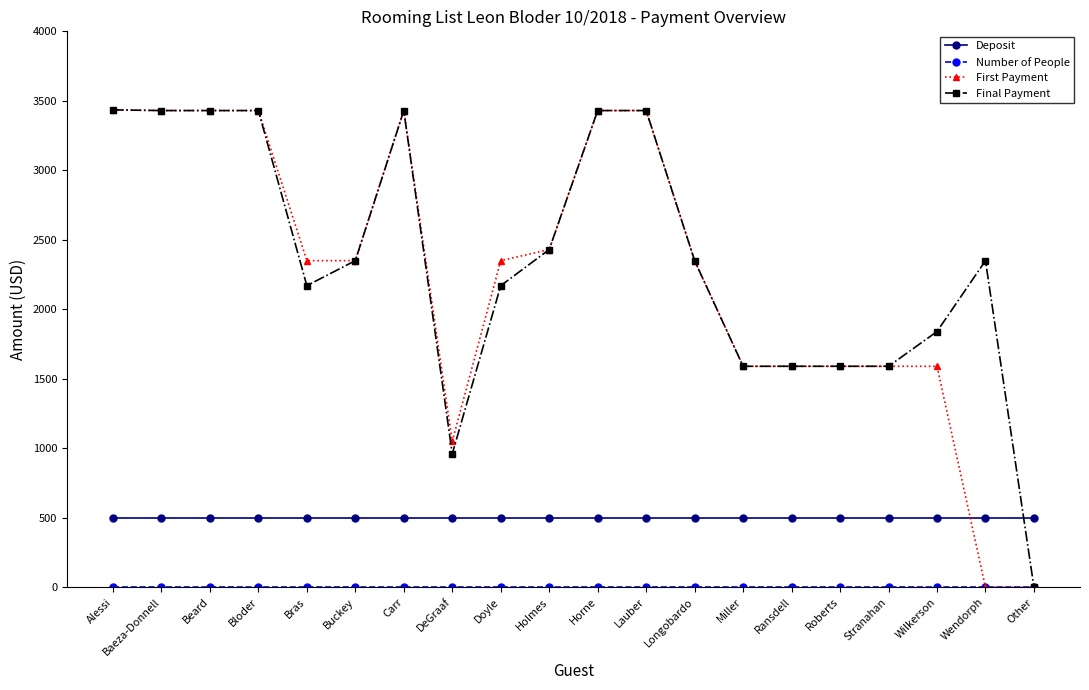

True or false: First Payment has more than 0 points higher than both neighbors.

True